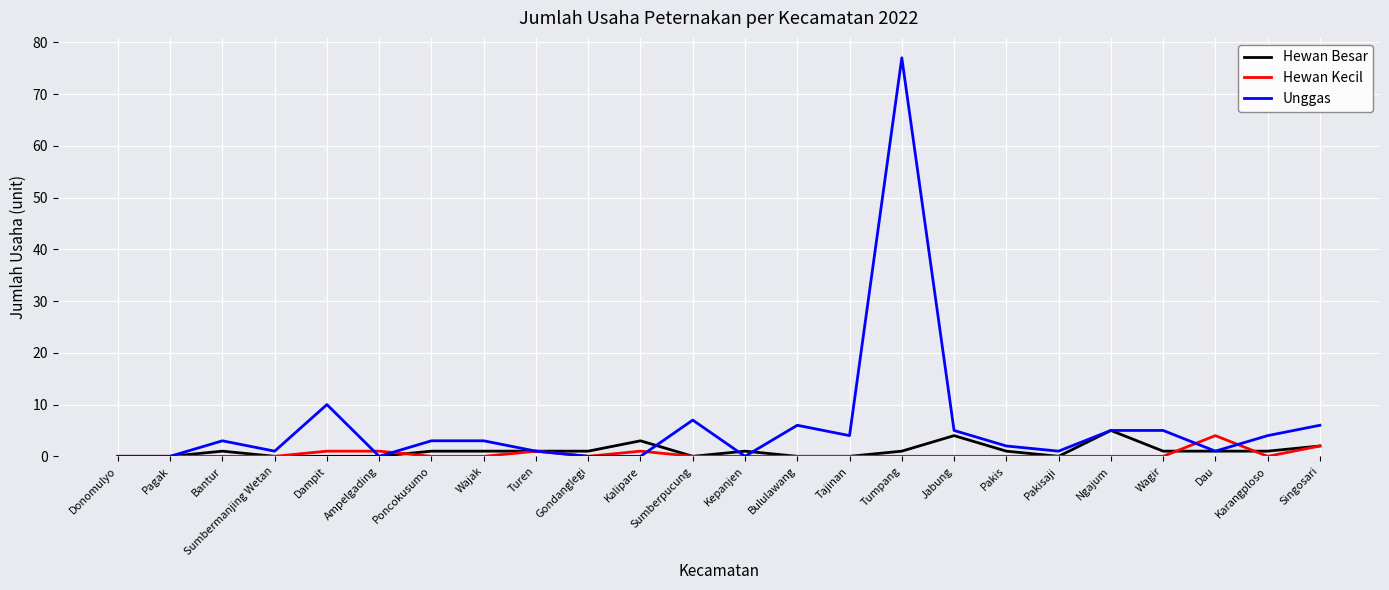

Which series has the widest spread of values?

Unggas